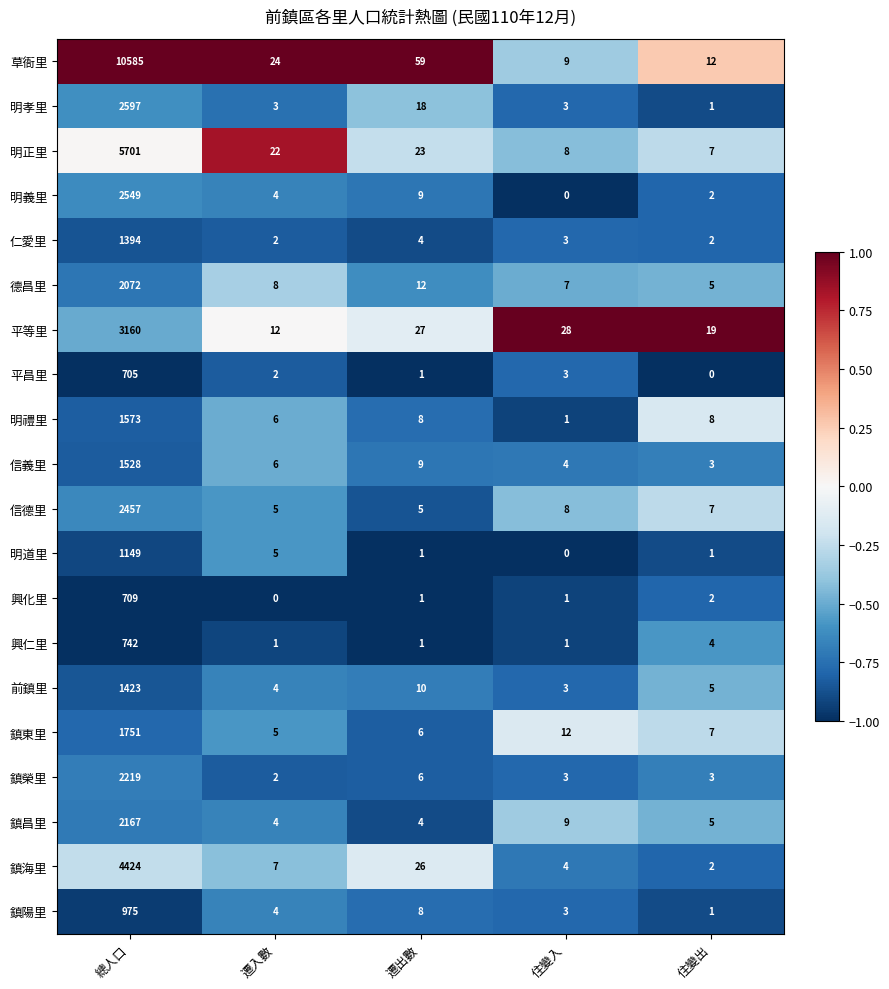

Rank the series by their maximum value, from highest to lowest.

草衙里, 明正里, 鎮海里, 平等里, 明孝里, 明義里, 信德里, 鎮榮里, 鎮昌里, 德昌里, 鎮東里, 明禮里, 信義里, 前鎮里, 仁愛里, 明道里, 鎮陽里, 興仁里, 興化里, 平昌里